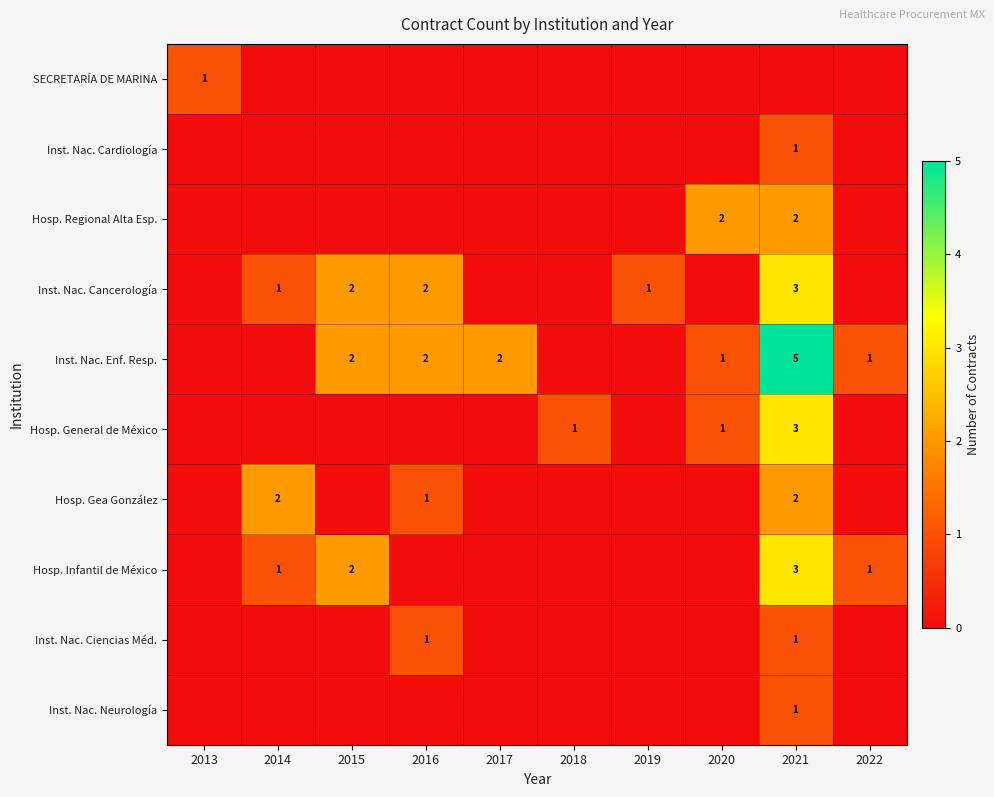

The Hosp. Gea González series shows 1 at 2016. True or false?

True